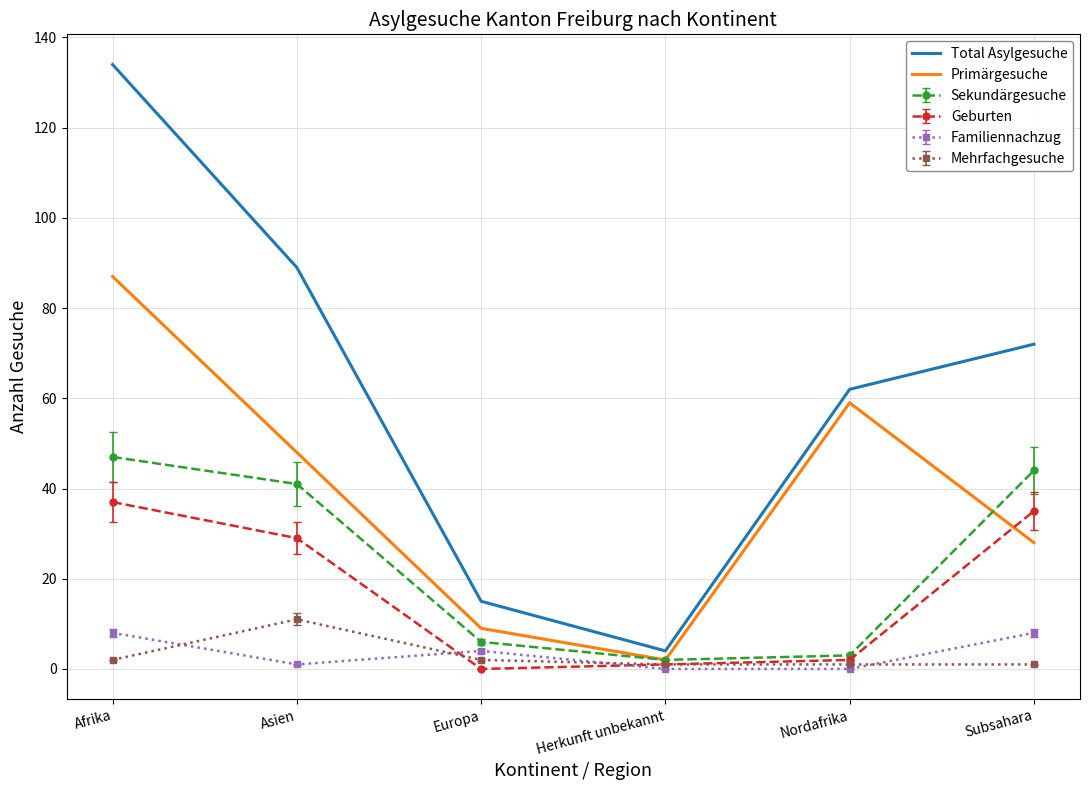

Which series has the largest total across all categories?

Total Asylgesuche